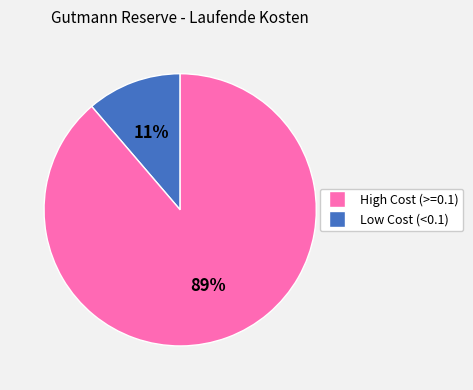

Is there a majority slice in this chart?

Yes